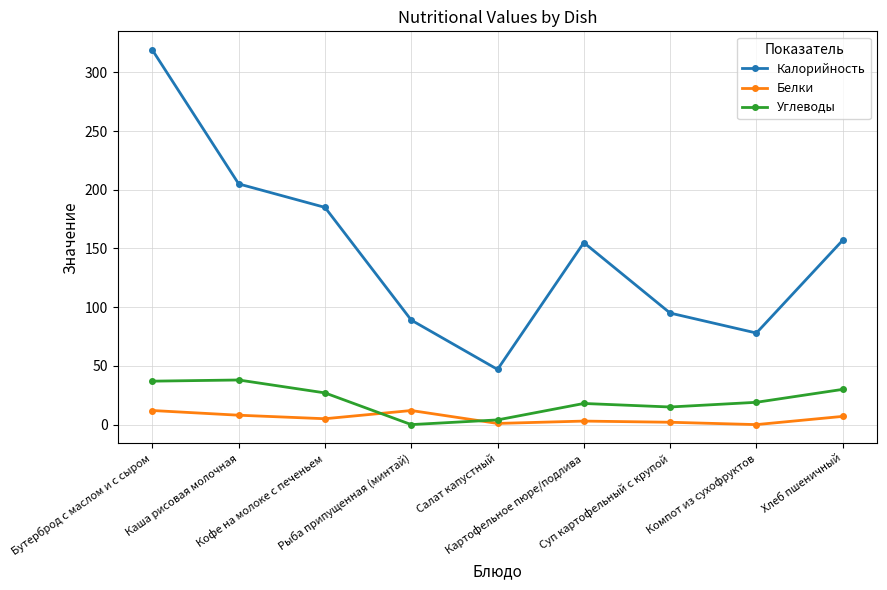

Which series changed the most between Салат капустный and Хлеб пшеничный?

Калорийность